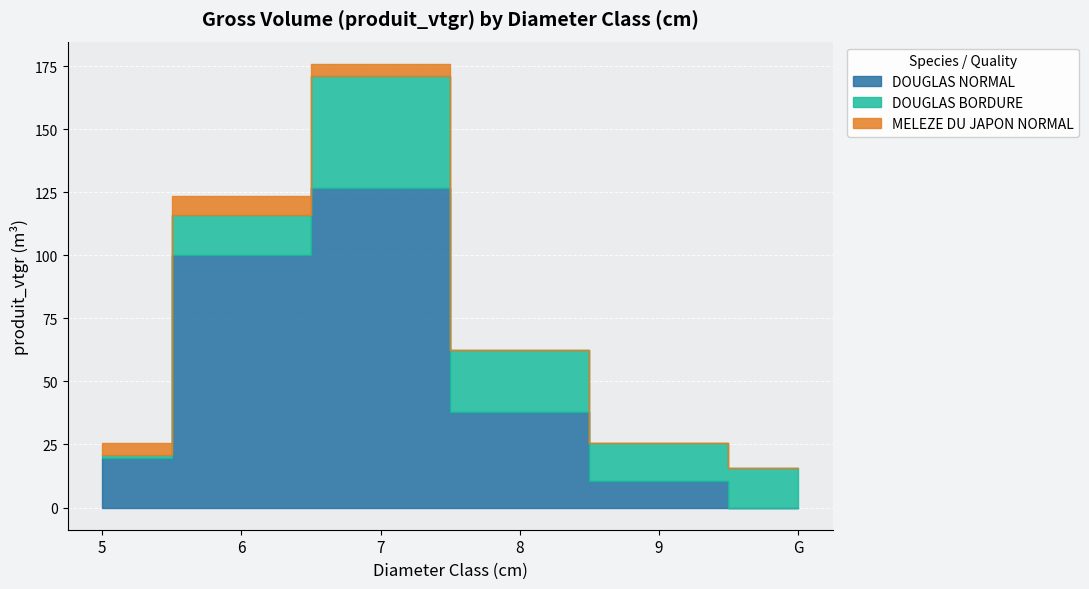

Which has a higher value, G or 5?

5